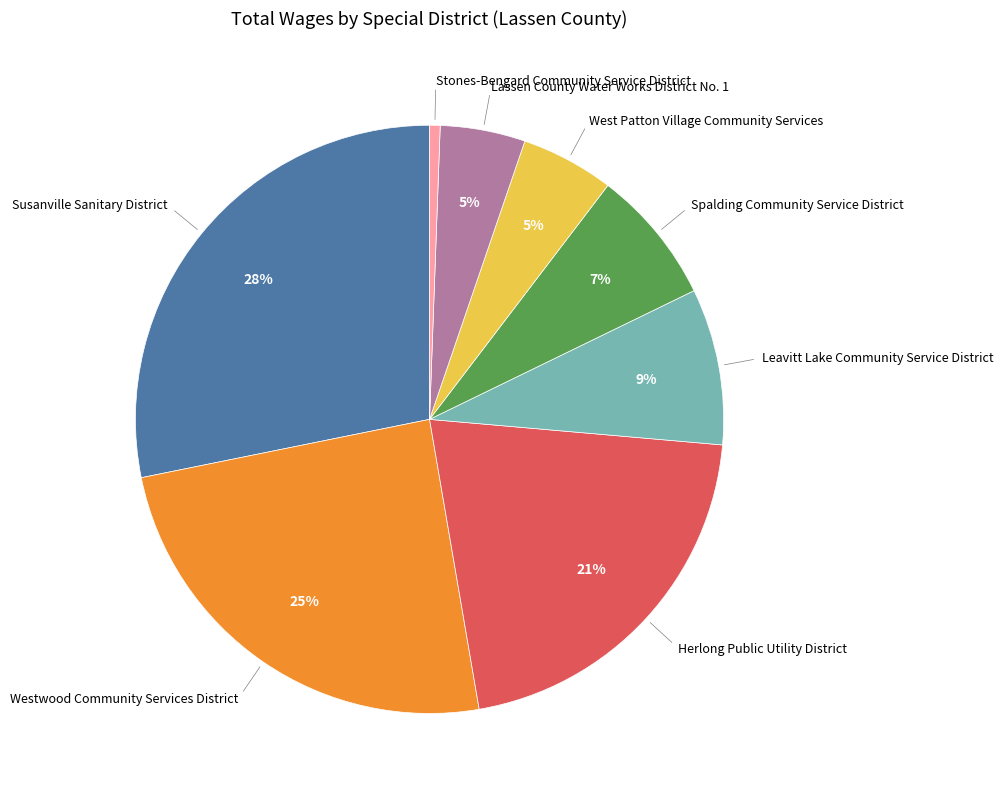

Which has a higher value, Herlong Public Utility District or Stones-Bengard Community Service District?

Herlong Public Utility District